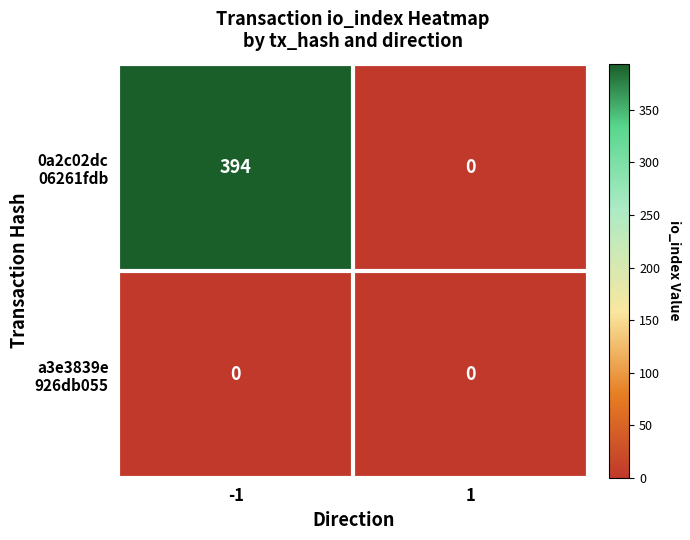

What is the difference between the highest and lowest values at -1?

394